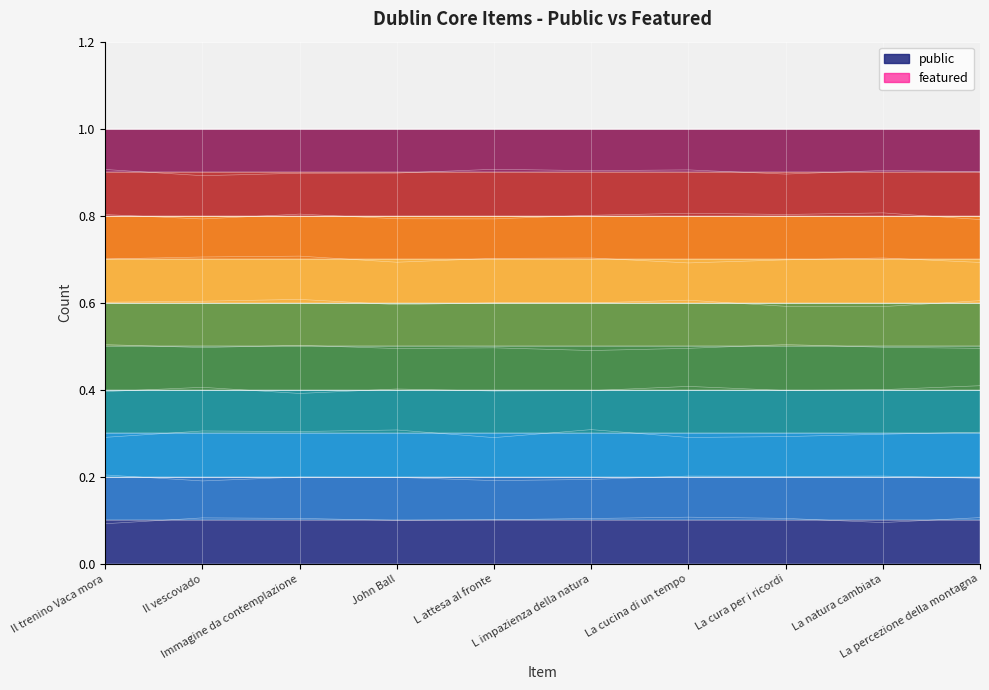

What position from the right is La cura per i ricordi?

3